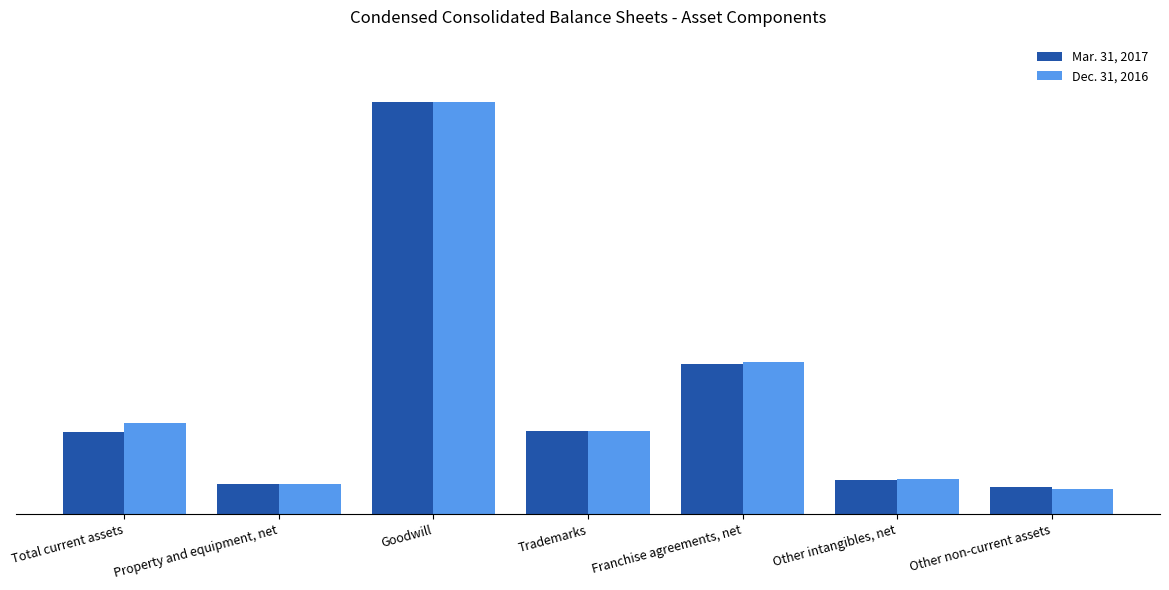

Reading left to right, list all the values displayed in this chart.

Mar. 31, 2017: 733	270	3691	748	1344	304	240
Dec. 31, 2016: 818	267	3690	748	1361	313	224